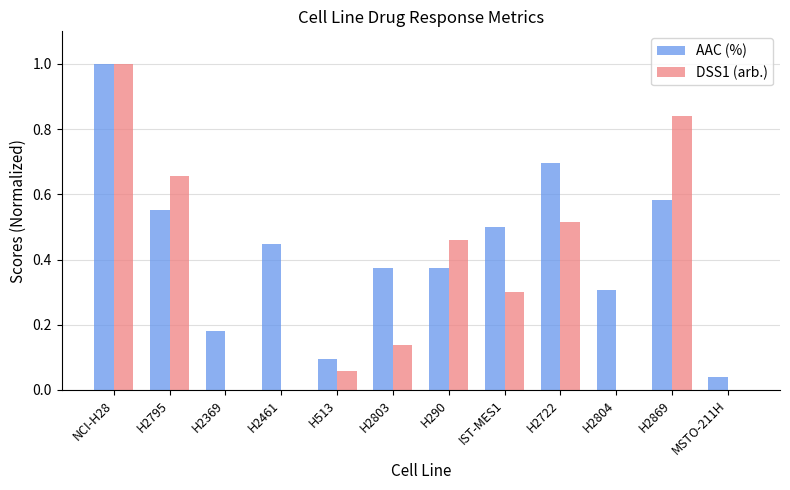

Between H2461 and H290, which series saw the biggest shift?

DSS1 (arb.)